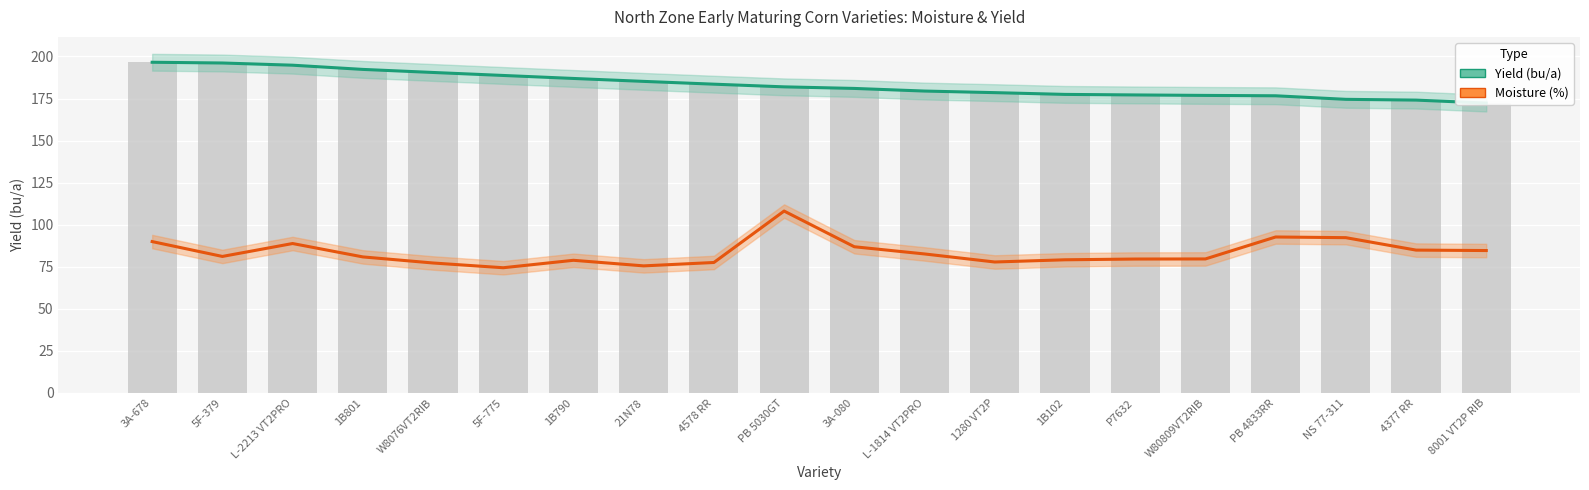

What is the maximum value for Moisture (%)?

108.1